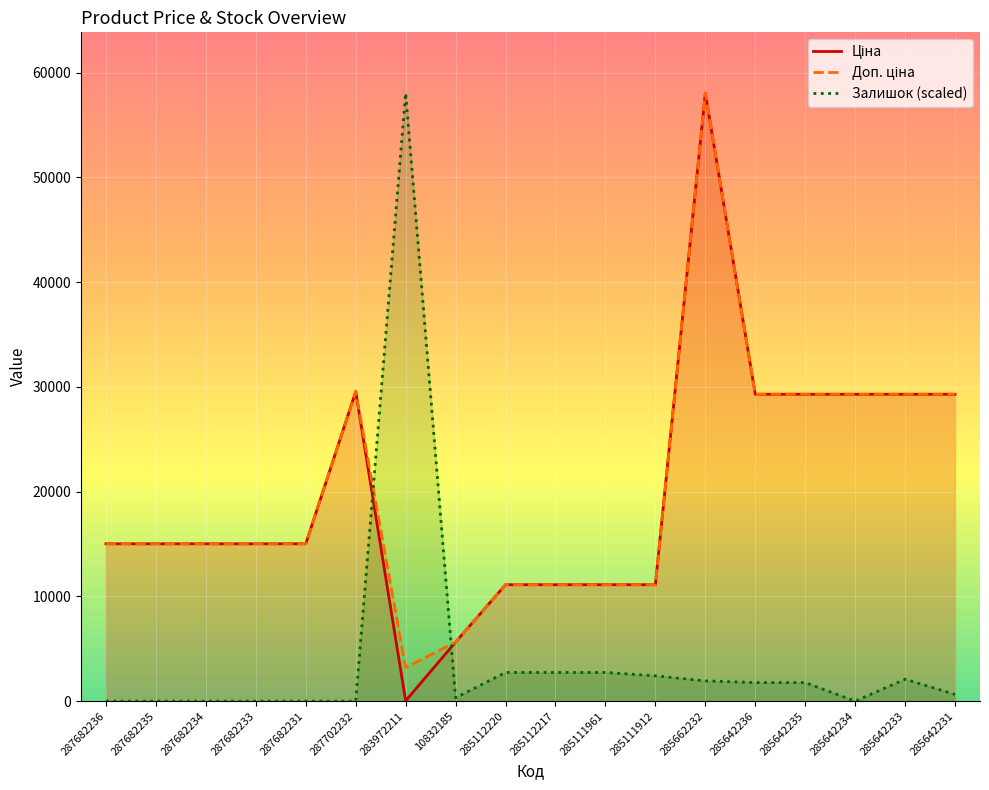

Reading left to right, list all the values displayed in this chart.

Ціна: 287682236=15019.2	287682235=15019.2	287682234=15019.2	287682233=15019.2	287682231=15019.2	287702232=29548.9	283972211=32.0	10832185=5636.0	285112220=11113.6	285112217=11113.6	285111961=11113.6	285111912=11113.6	285662232=58037.0	285642236=29294.9	285642235=29294.9	285642234=29294.9	285642233=29294.9	285642231=29294.9
Доп. ціна: 287682236=15019.2	287682235=15019.2	287682234=15019.2	287682233=15019.2	287682231=15019.2	287702232=29548.9	283972211=3205.0	10832185=5636.0	285112220=11113.6	285112217=11113.6	285111961=11113.6	285111912=11113.6	285662232=58037.0	285642236=29294.9	285642235=29294.9	285642234=29294.9	285642233=29294.9	285642231=29294.9
Залишок: 287682236=0.0	287682235=0.0	287682234=0.0	287682233=0.0	287682231=0.0	287702232=0.0	283972211=58037.0	10832185=322.4	285112220=2740.6	285112217=2740.6	285111961=2740.6	285111912=2418.2	285662232=1934.6	285642236=1773.4	285642235=1773.4	285642234=0.0	285642233=2095.8	285642231=644.9